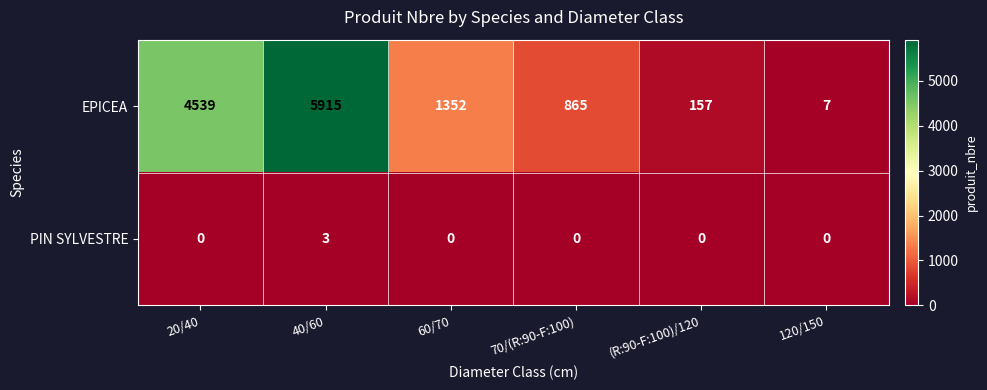

Reading left to right, what are all the values shown in this chart?

EPICEA: 4539	5915	1352	865	157	7
PIN SYLVESTRE: 0	3	0	0	0	0